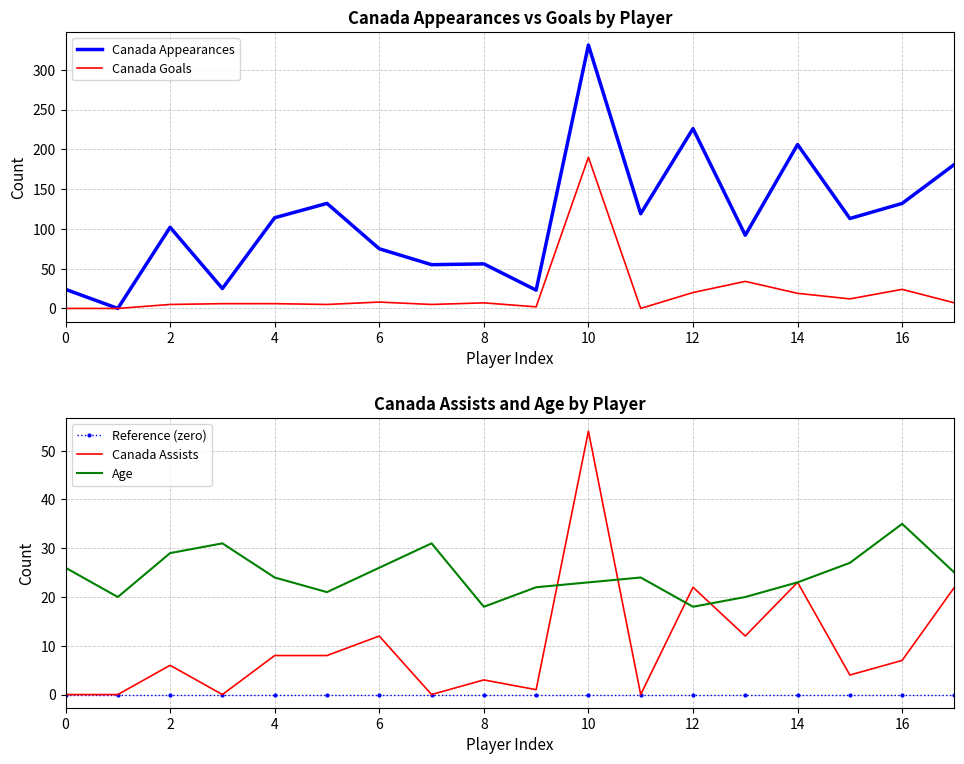

How many distinct data groups are displayed?

5